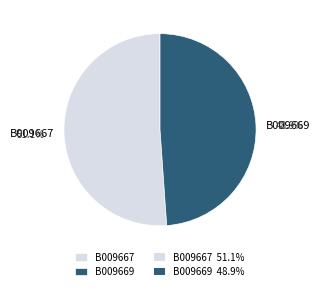

What percentage is the B009669 slice, to the nearest percent?

49%